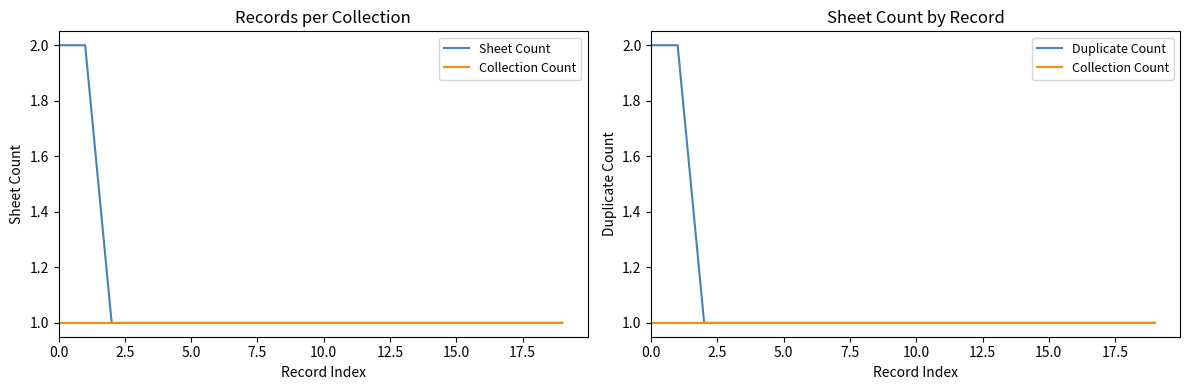

List the series in order of their peak value, highest first.

Sheet Count, Duplicate Count, Collection Count